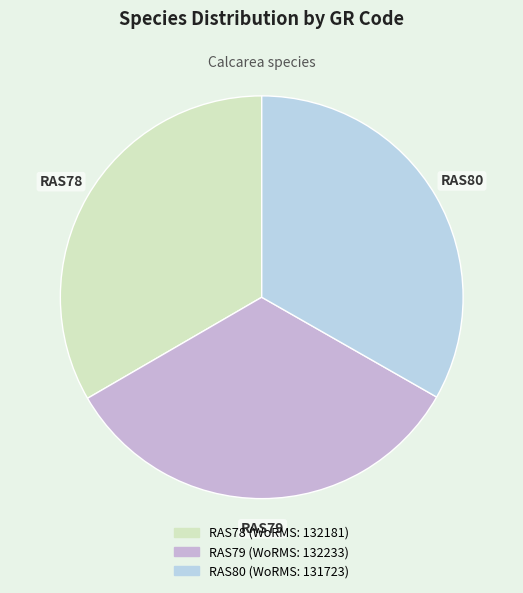

Is RAS78 the majority of the pie?

No